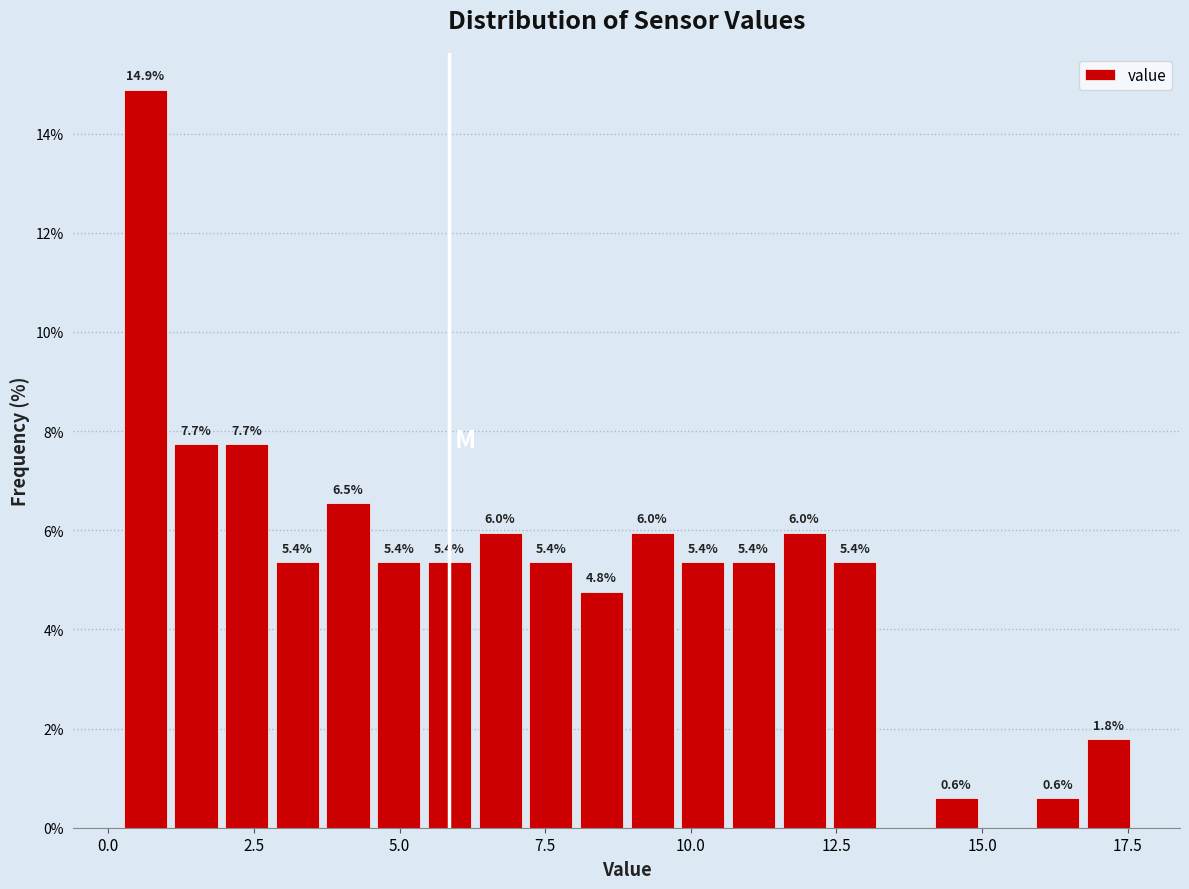

Read against the x-axis, roughly where is the centre of the tallest bar?

0.5